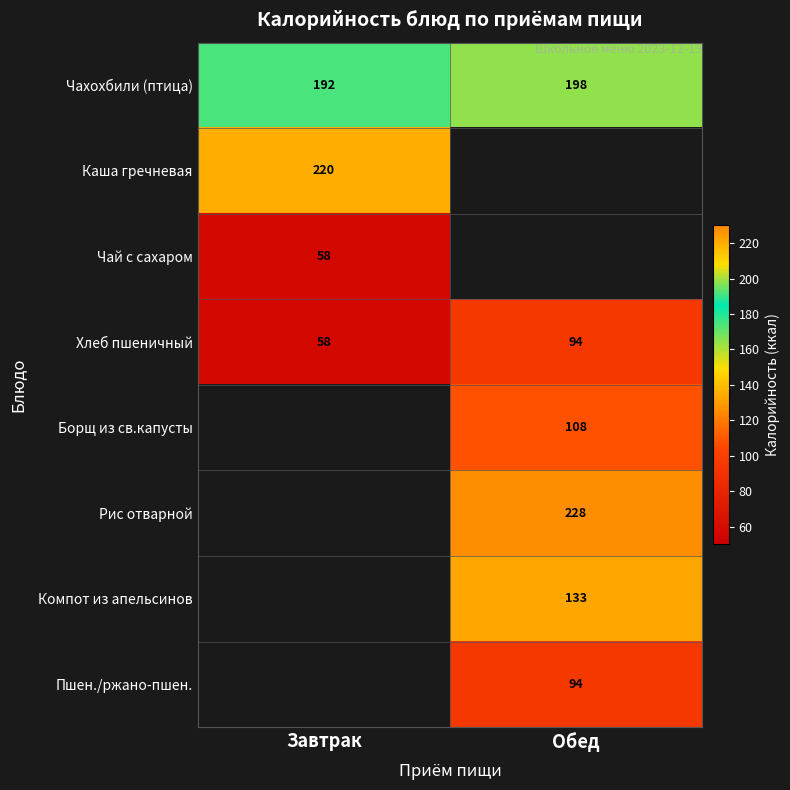

True or false: Чахохбили (птица) has a value of 198 at Обед.

True